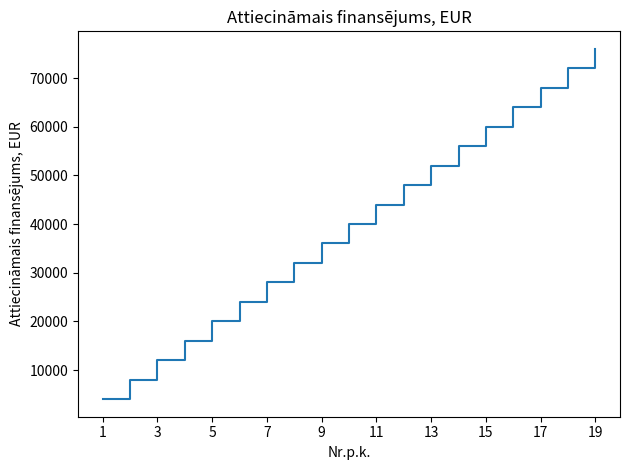

True or false: the data has more than 0 interior local peaks.

False